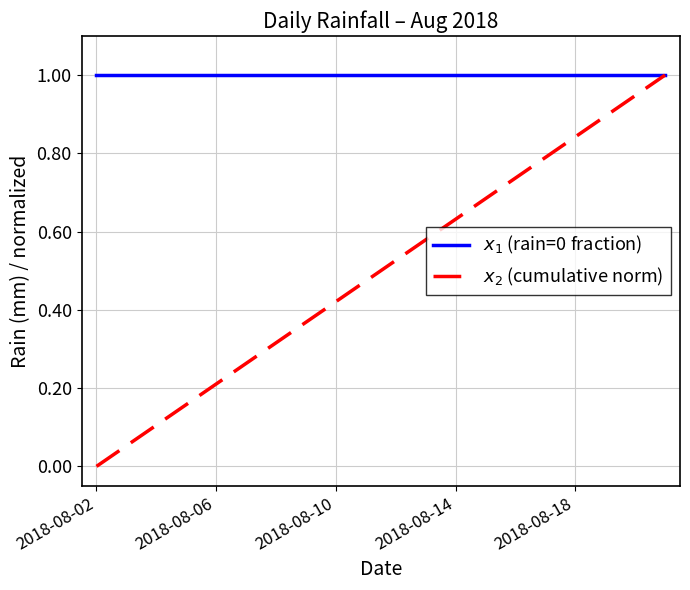

Where is $x_2$ (cumulative norm) nearest to the value 0?

2018-08-02